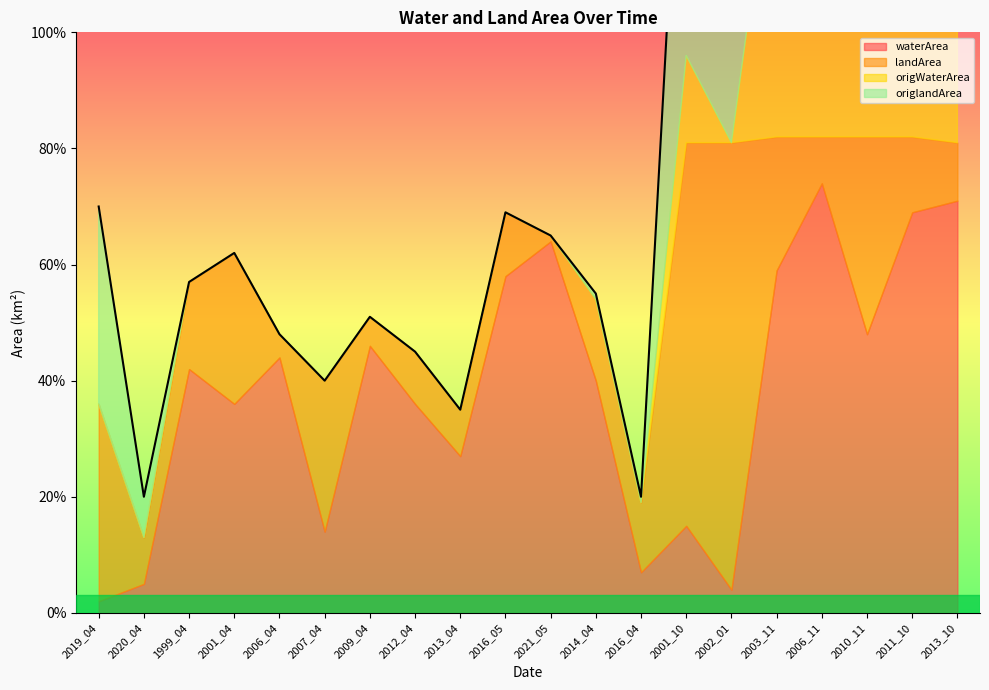

Which category has the highest value in the waterArea series?

2006_11